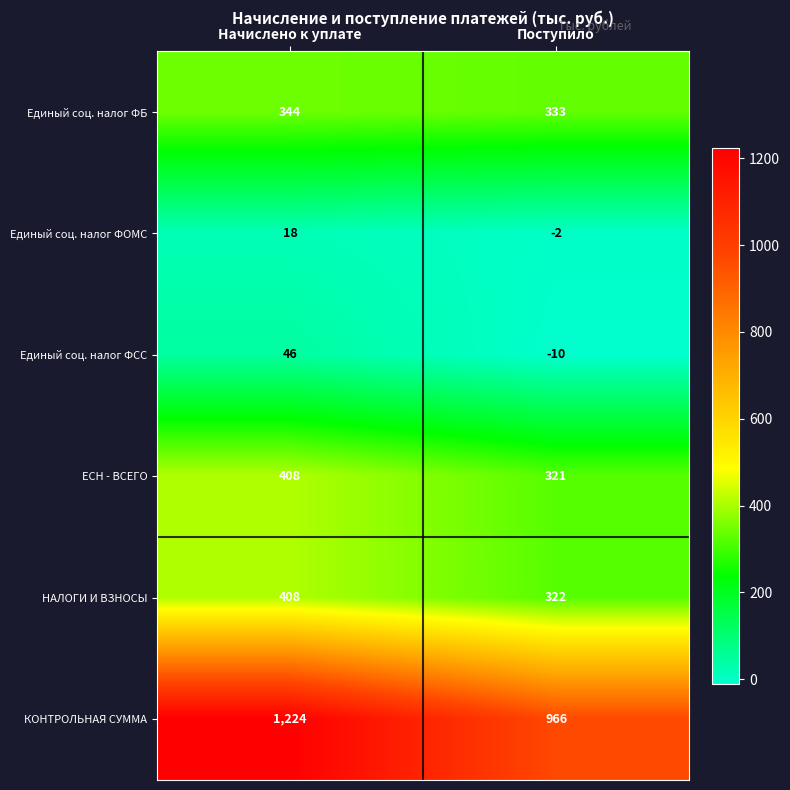

What is the difference between the maximum and minimum values in the ЕСН - ВСЕГО series?

87